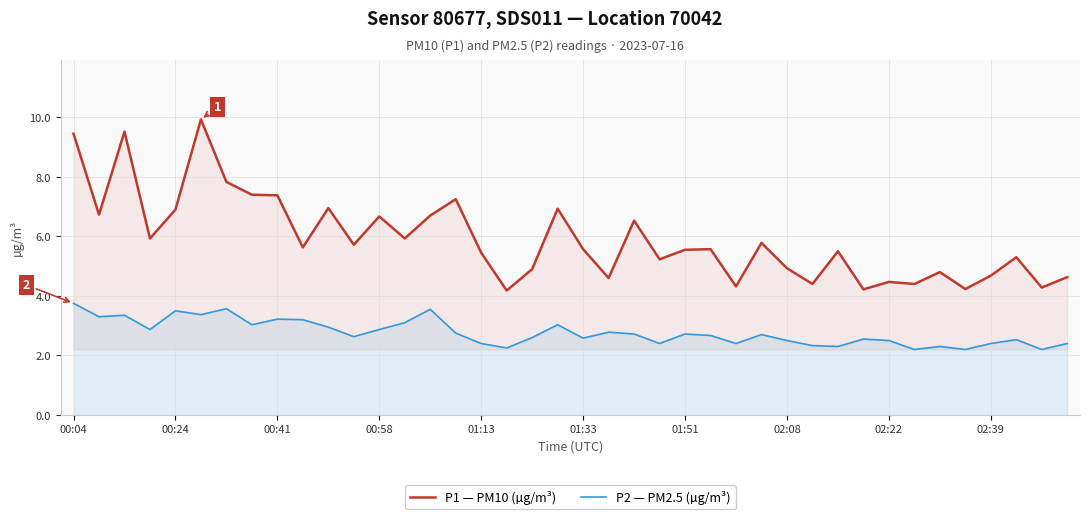

How many interior local valleys does the P1 — PM10 (µg/m³) series have?

14